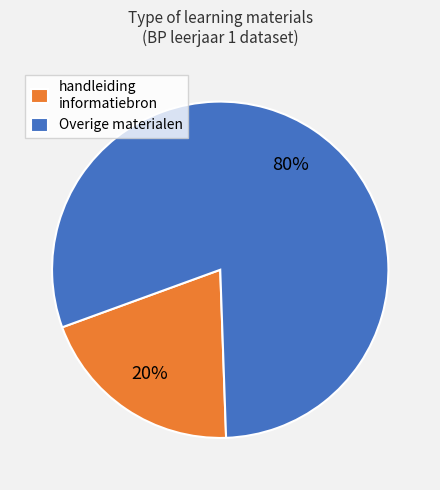

How many segments does this pie chart have?

2